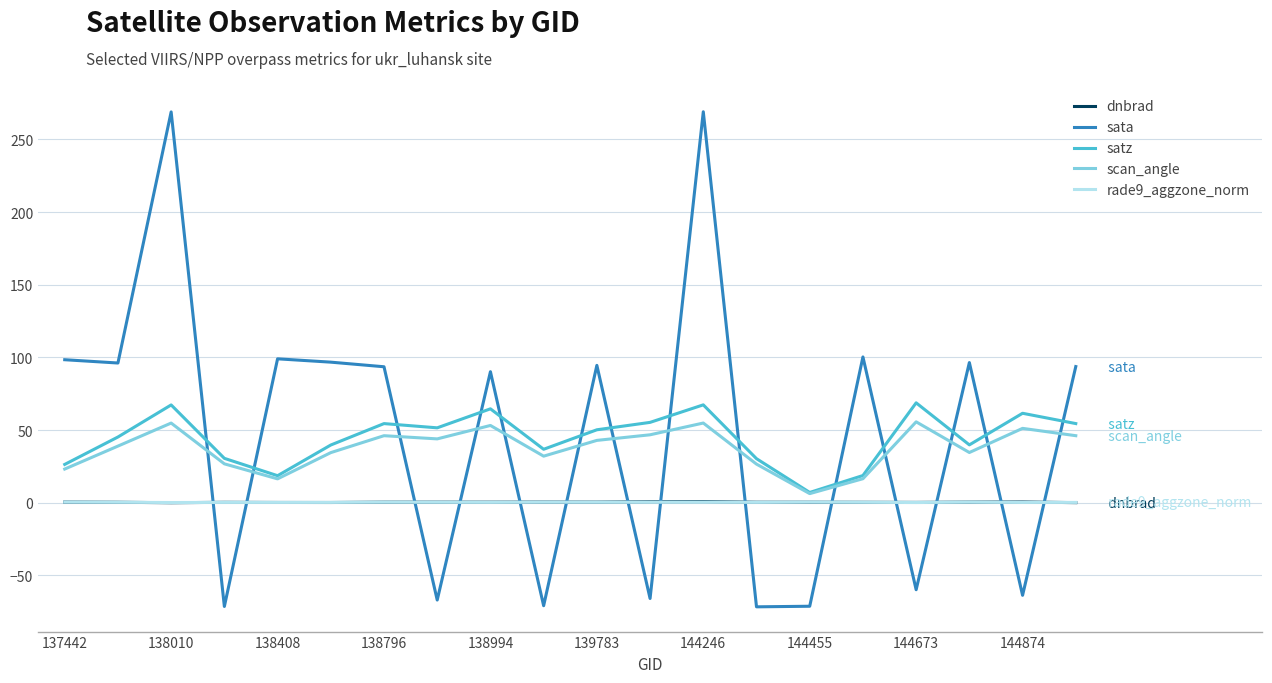

Which series has the largest range (max minus min)?

sata